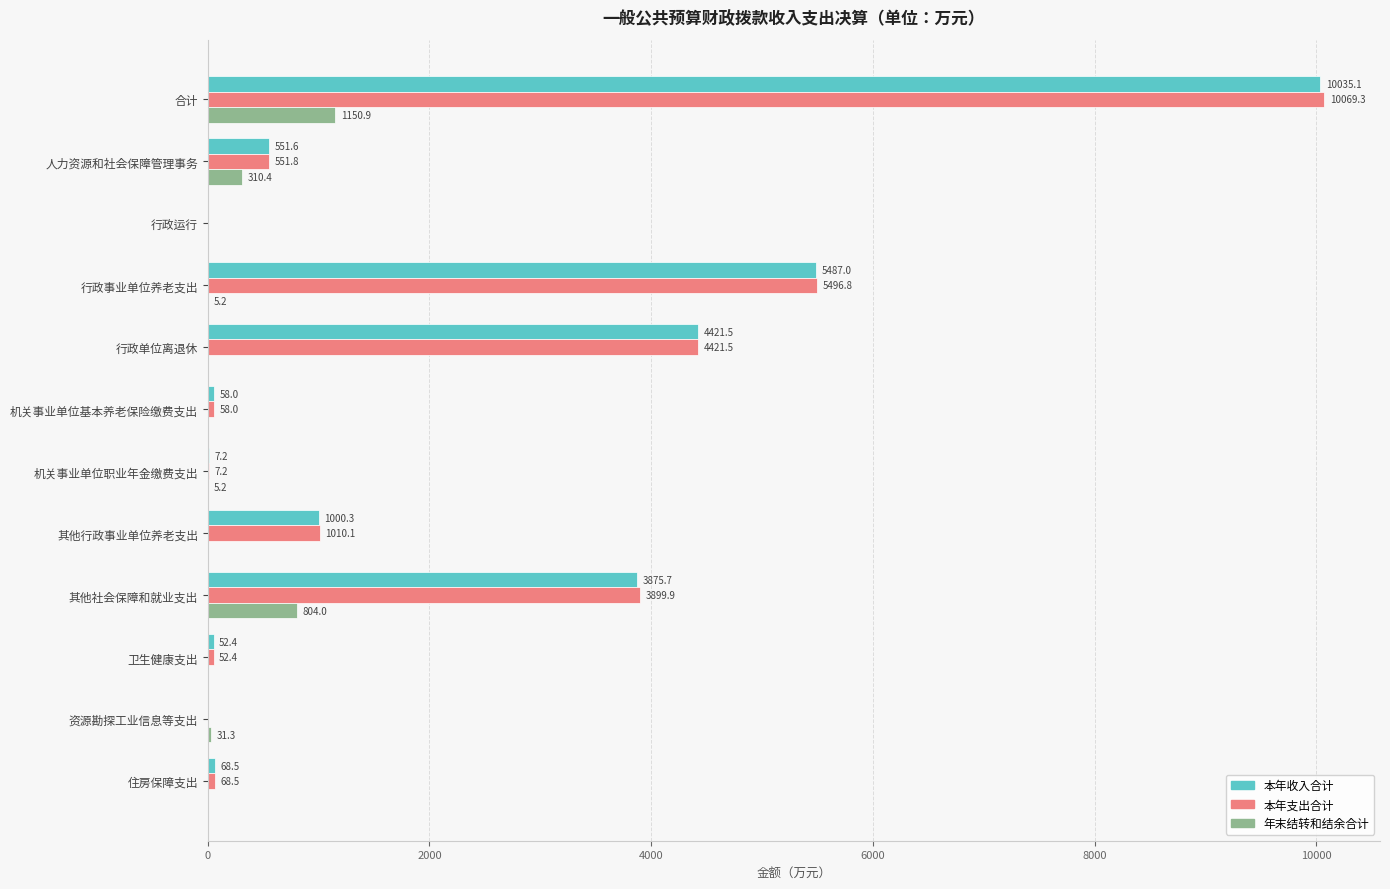

How many positive values does the 本年支出合计 series have?

10